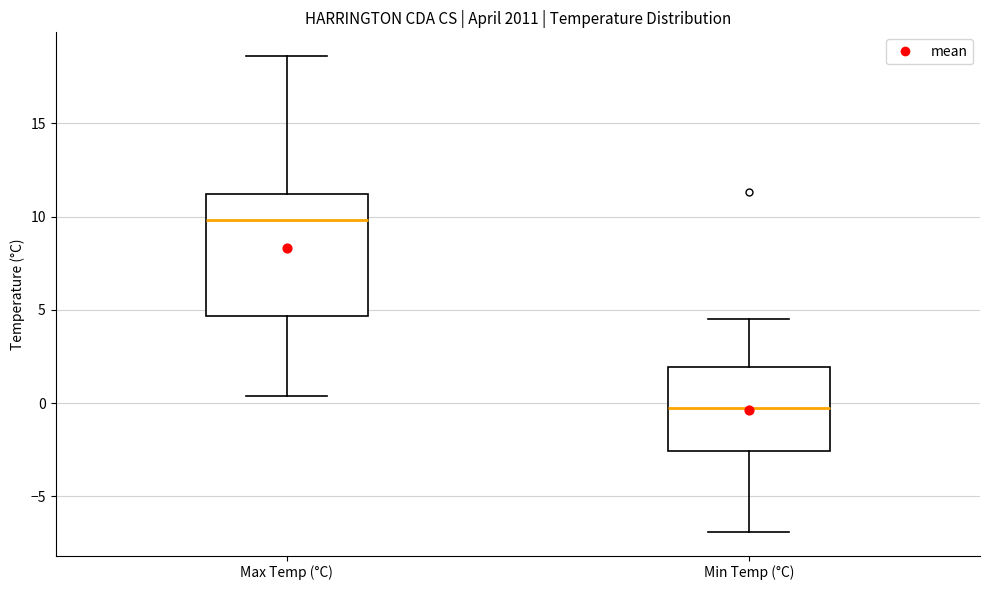

Reading left to right, read every box against the y-axis: the position of its median line, the range the box covers, and the ends of its whiskers. The values are not printed on the chart, so give them approximately, as read against the axis.

Max Temp (°C): median 10.0, box 4.5 to 11.0, whiskers 0.5 to 18.5
Min Temp (°C): median 0.0, box -2.5 to 2.0, whiskers -7.0 to 4.5